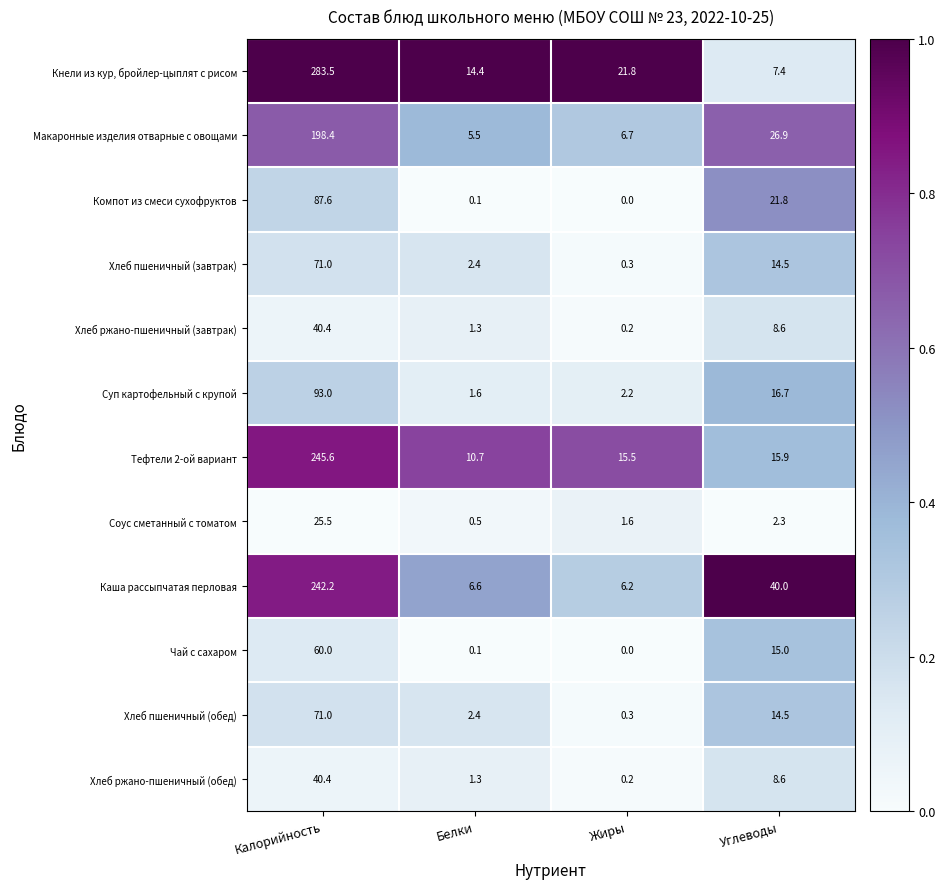

Is it true that Тефтели 2-ой вариант equals 393.1 at Калорийность?

False